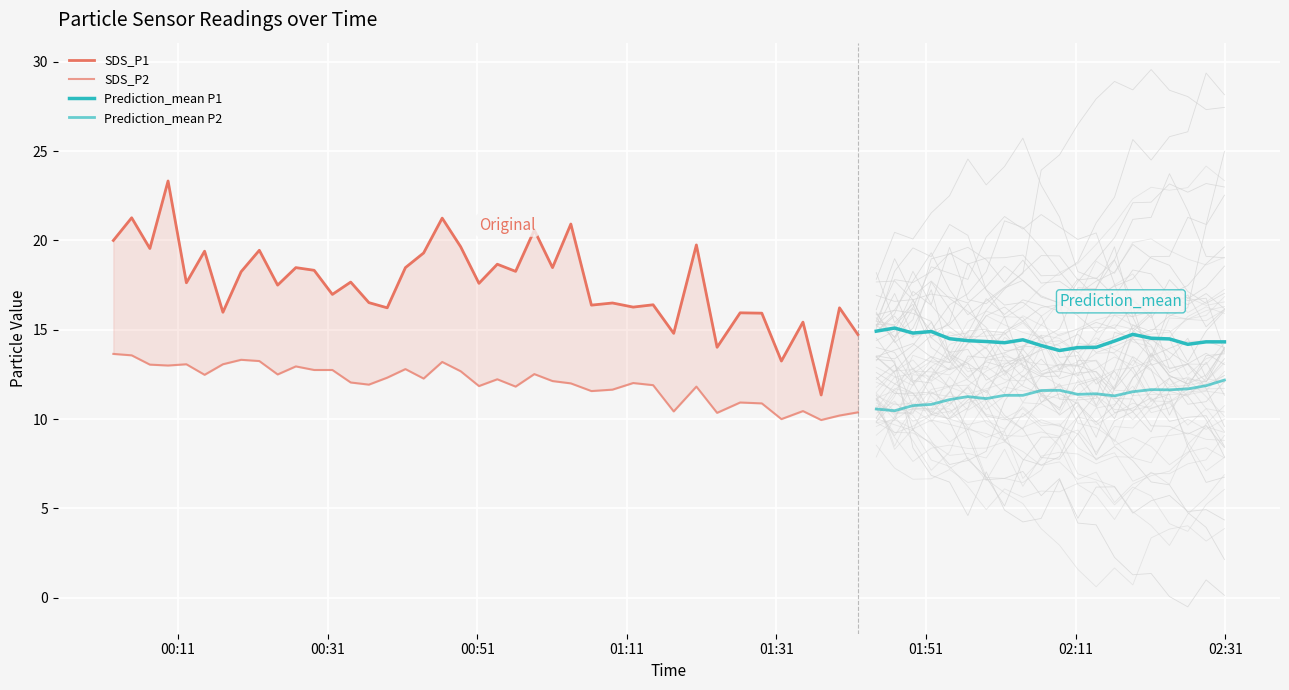

Does the chart display data point markers on the line(s)?

No